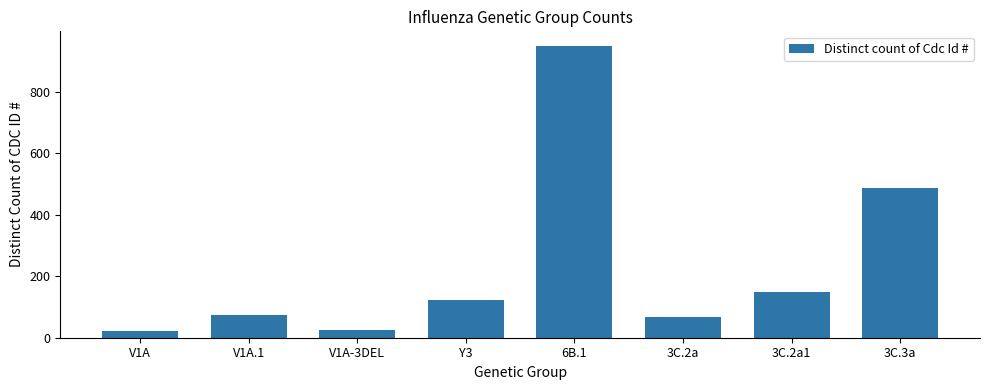

What is the minimum value shown in the chart?

23